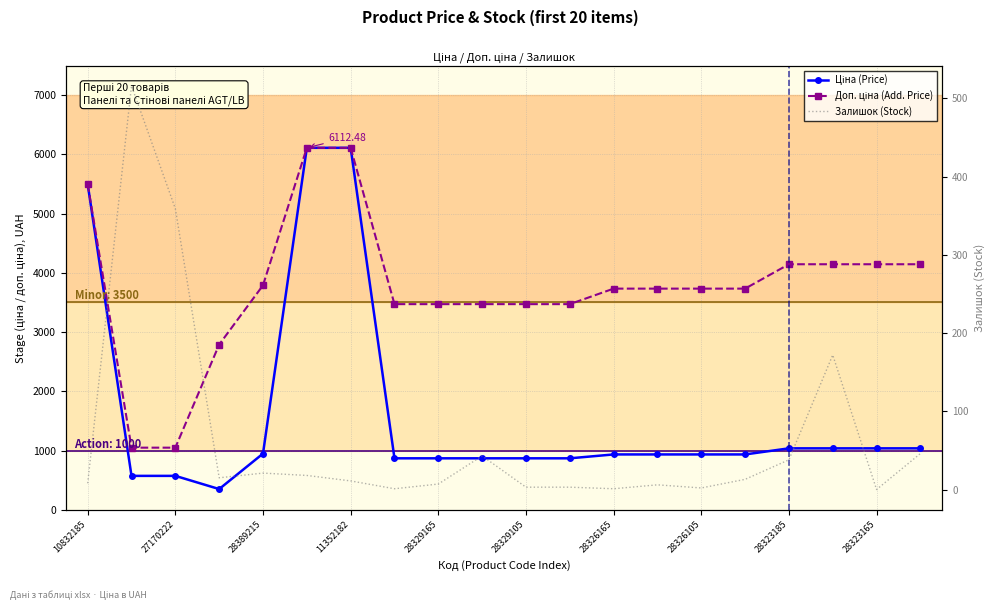

Which series has the largest range (max minus min)?

Ціна (Price)